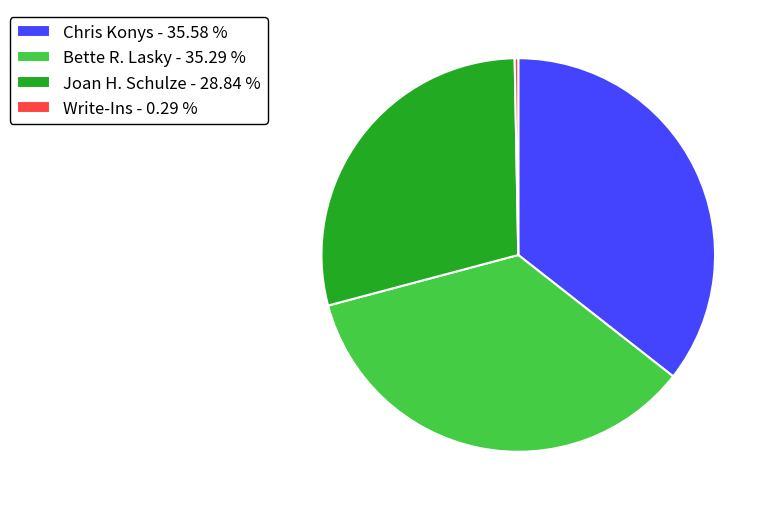

Does Write-Ins account for over 50% of the chart?

No